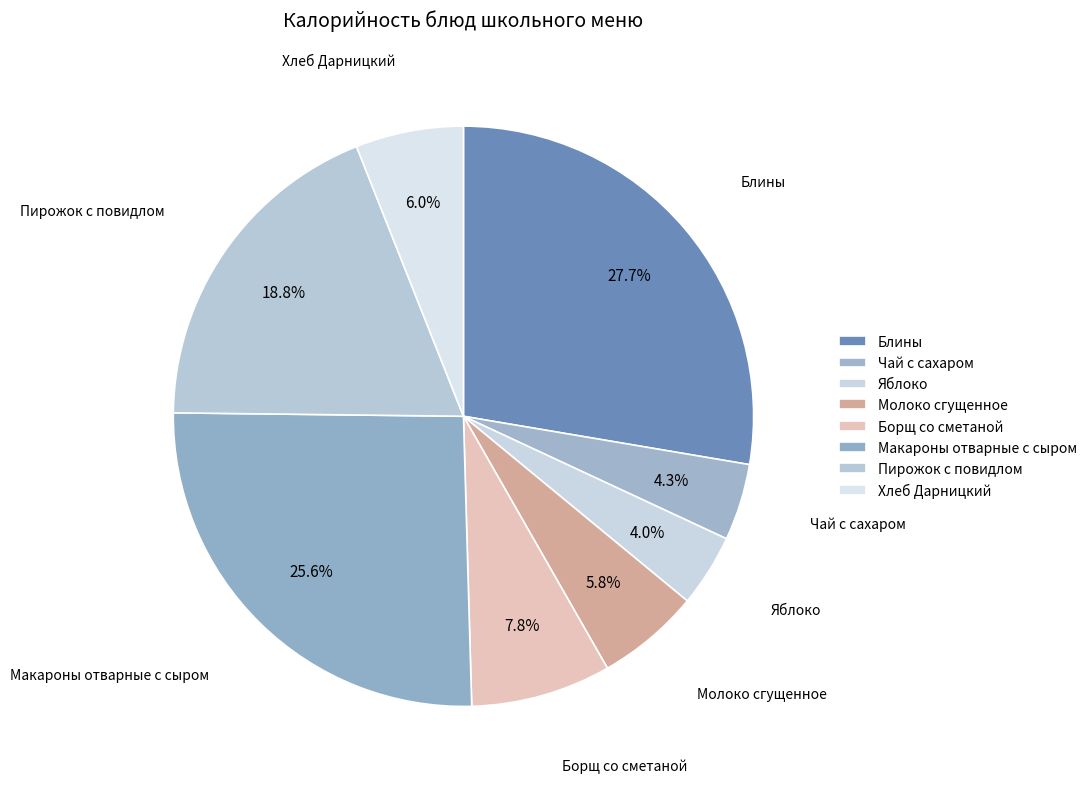

How many segments does this pie chart have?

8